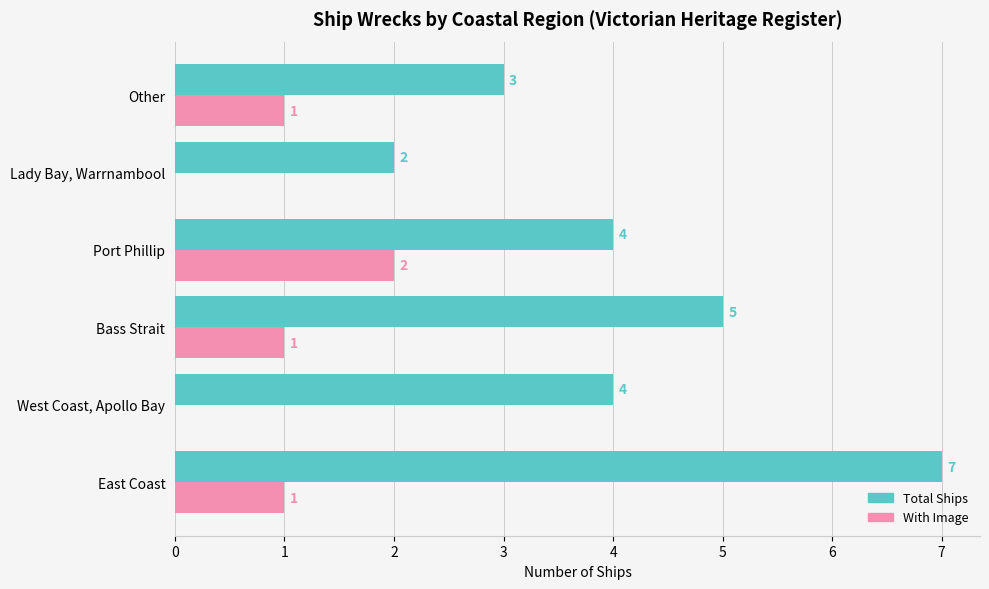

What are all the series names shown in the legend?

Total Ships, With Image